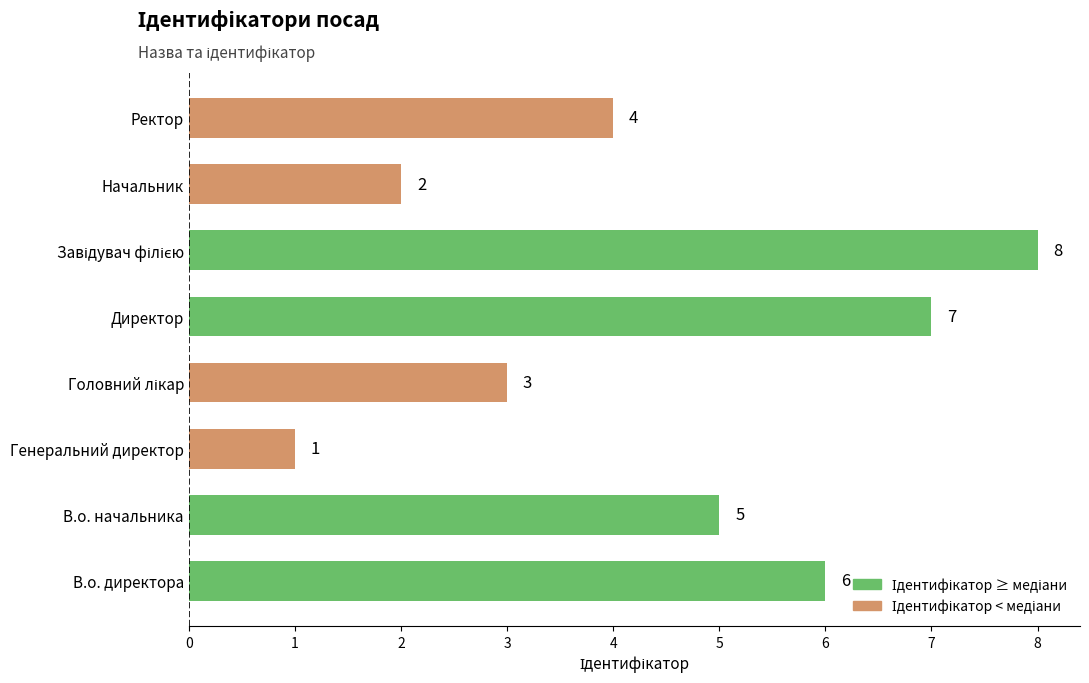

What is the smallest value displayed?

1